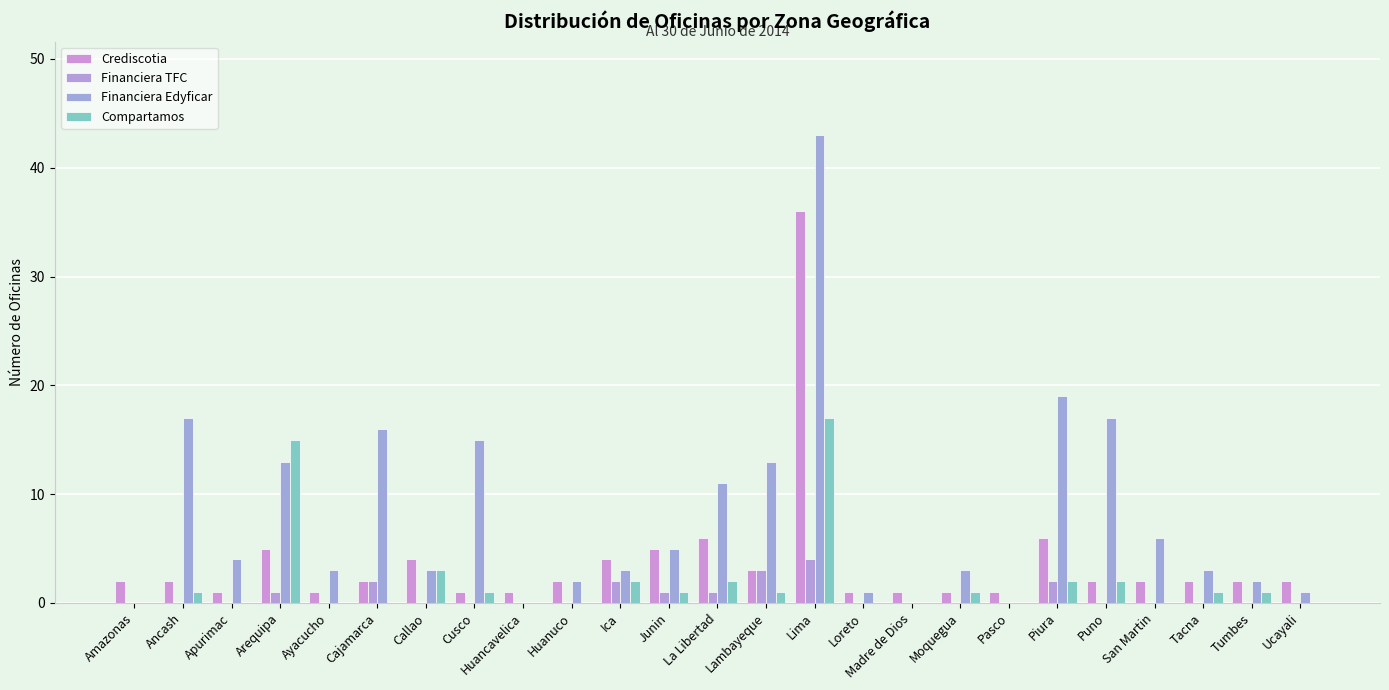

Which label corresponds to the smallest value in the chart?

Amazonas